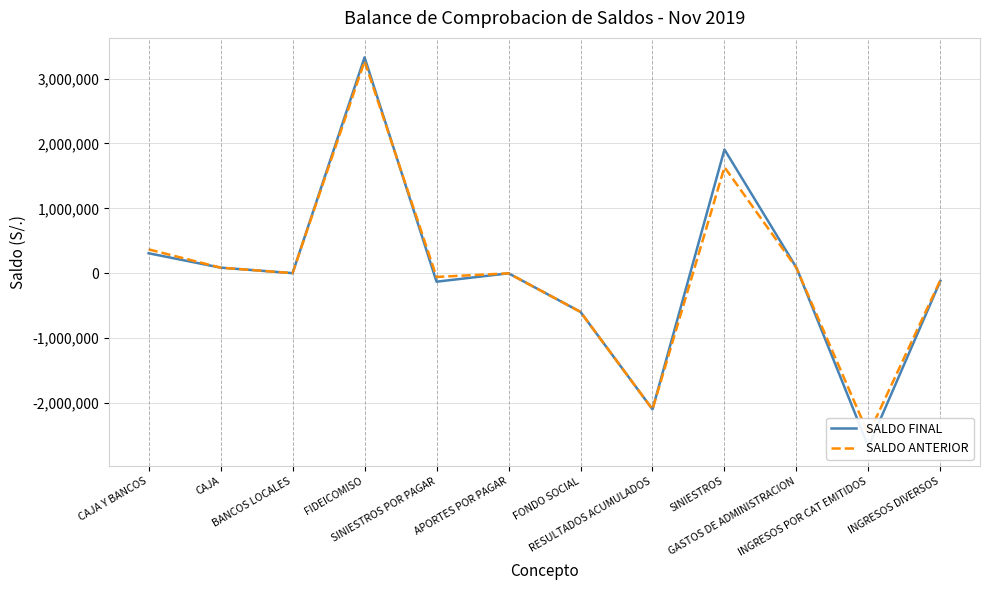

Rank the series by their average value, from highest to lowest.

SALDO ANTERIOR, SALDO FINAL